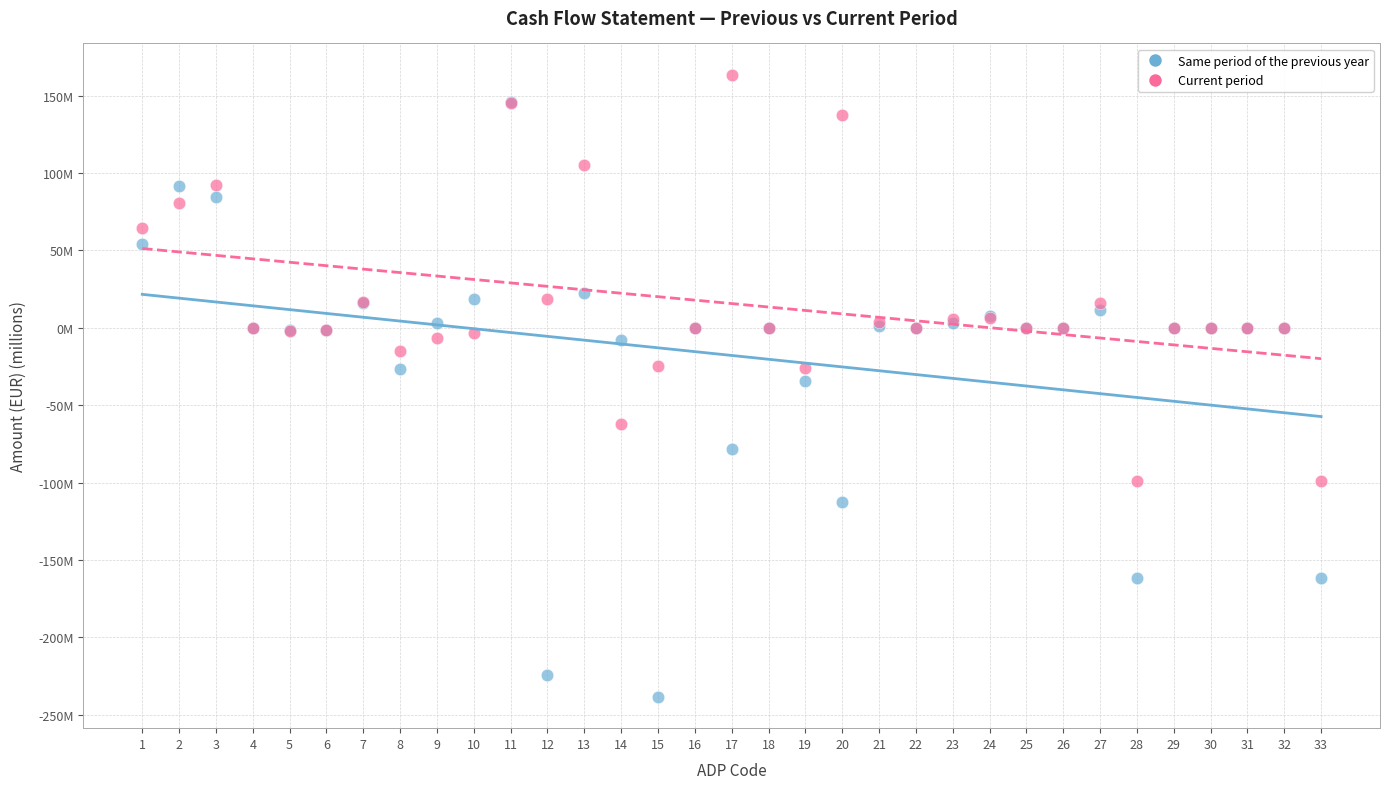

What are all the series names shown in the legend?

Same period of the previous year, Current period